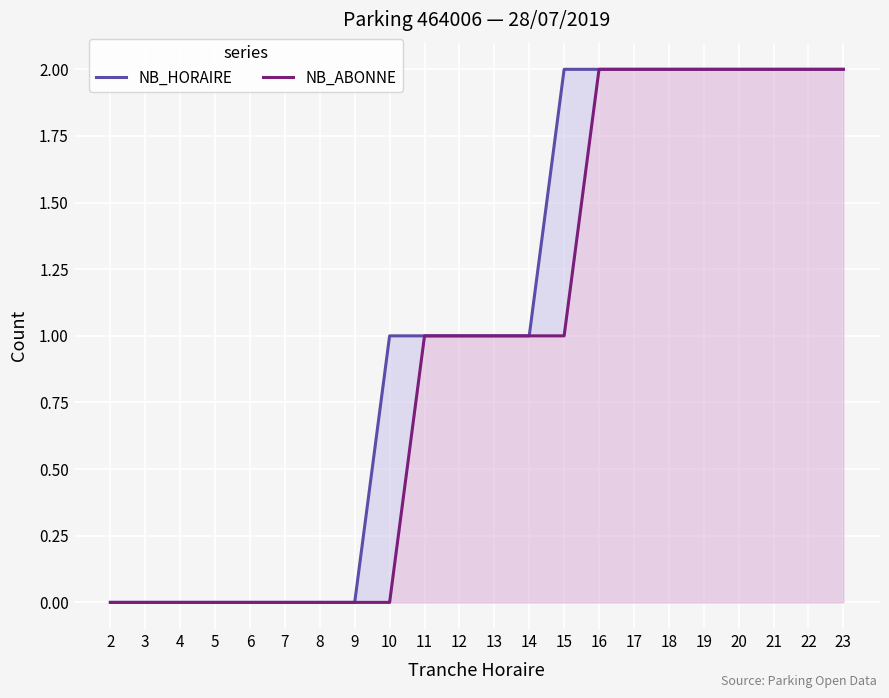

List the labels in order of NB_ABONNE value, smallest first.

2, 3, 4, 5, 6, 7, 8, 9, 10, 11, 12, 13, 14, 15, 16, 17, 18, 19, 20, 21, 22, 23